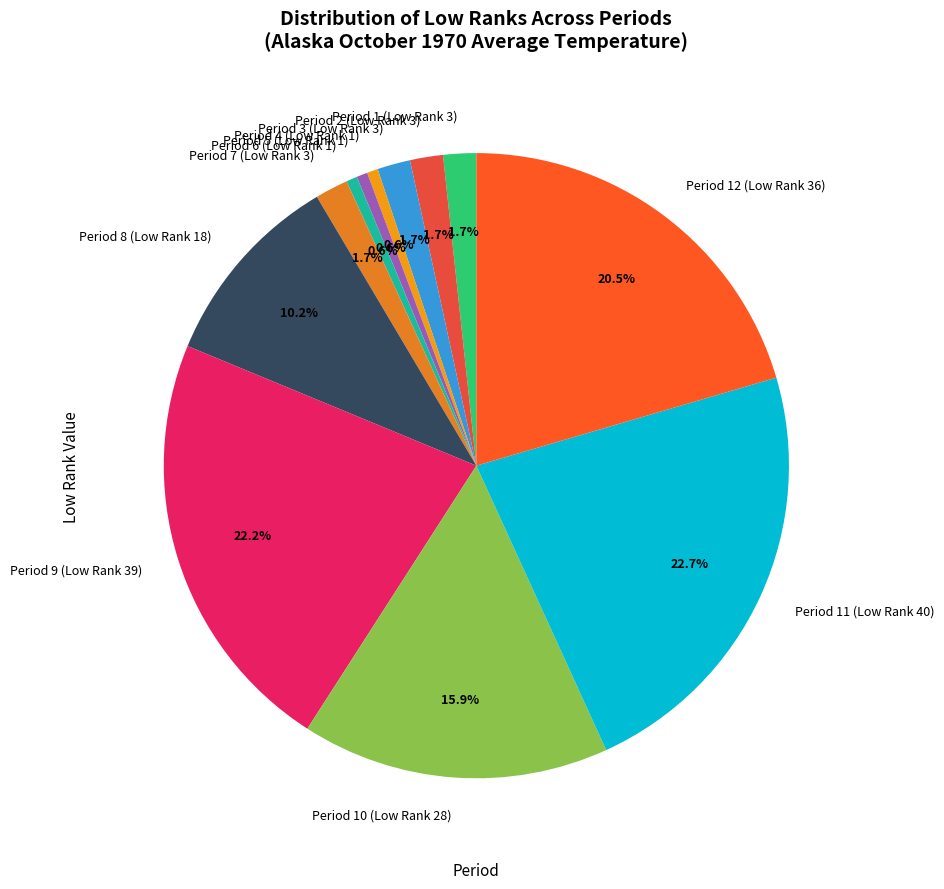

Does Period 9 (Low Rank 39) represent more than half of the total?

No